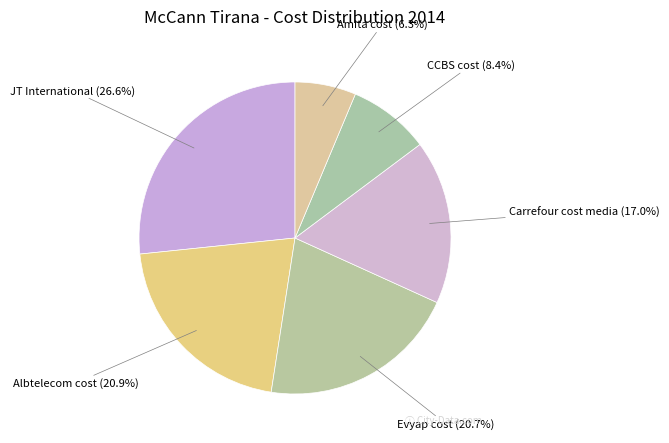

To the nearest percent, what is the average slice percentage?

17%